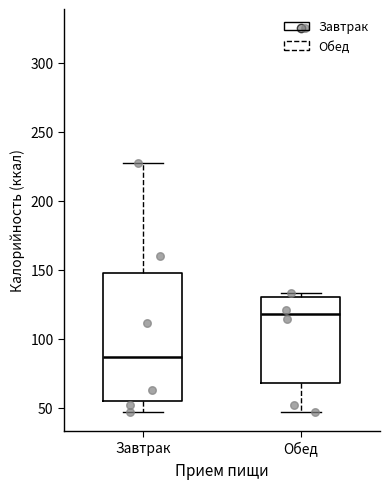

Where does the upper whisker of the box for Завтрак end on the y-axis? The values are not printed on the chart, so give them approximately, as read against the axis.

225